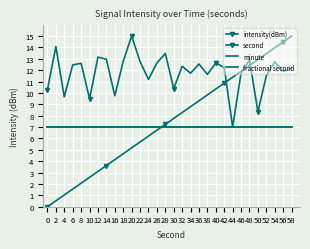

At which label is second closest to 7?

28